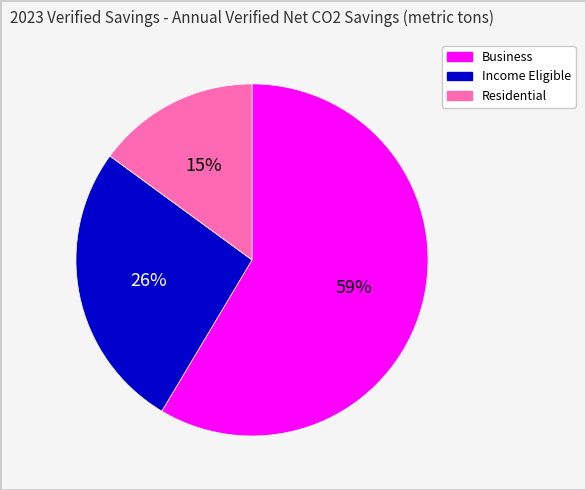

Between Residential and Business, which is larger?

Business